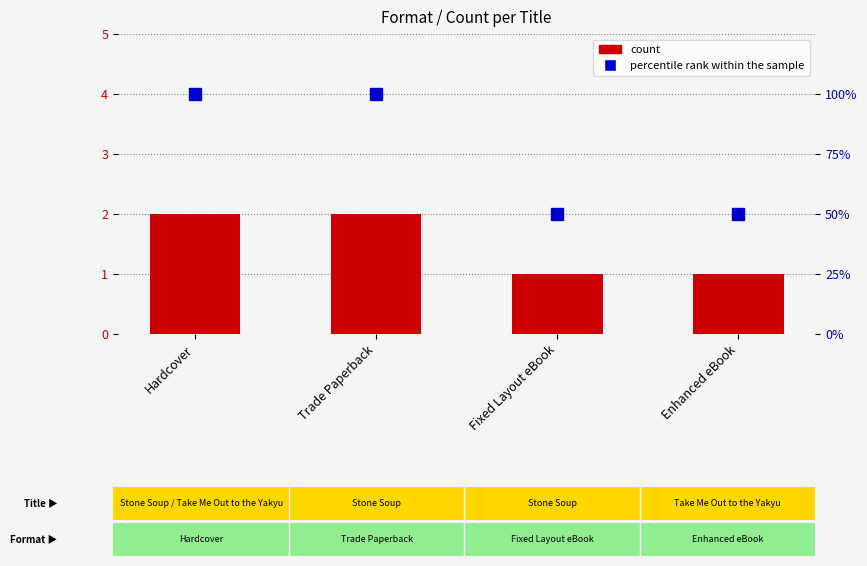

Reading left to right, what are all the values shown in this chart?

count: 2	2	1	1
percentile rank within the sample: 100	100	50	50